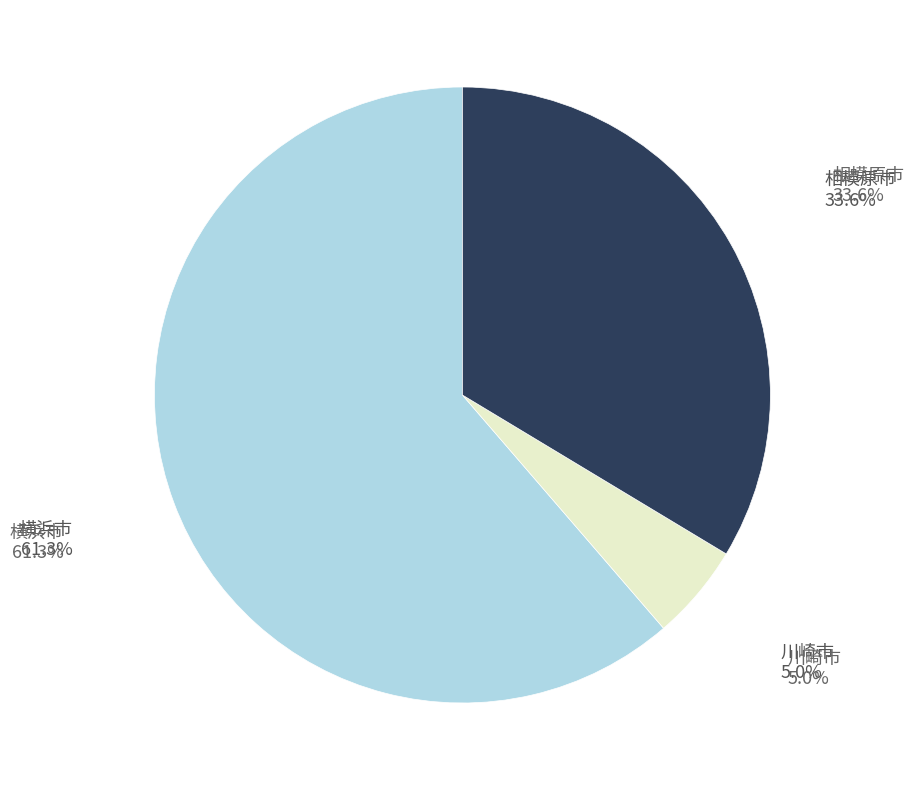

Is there any slice that represents more than half of the pie?

Yes